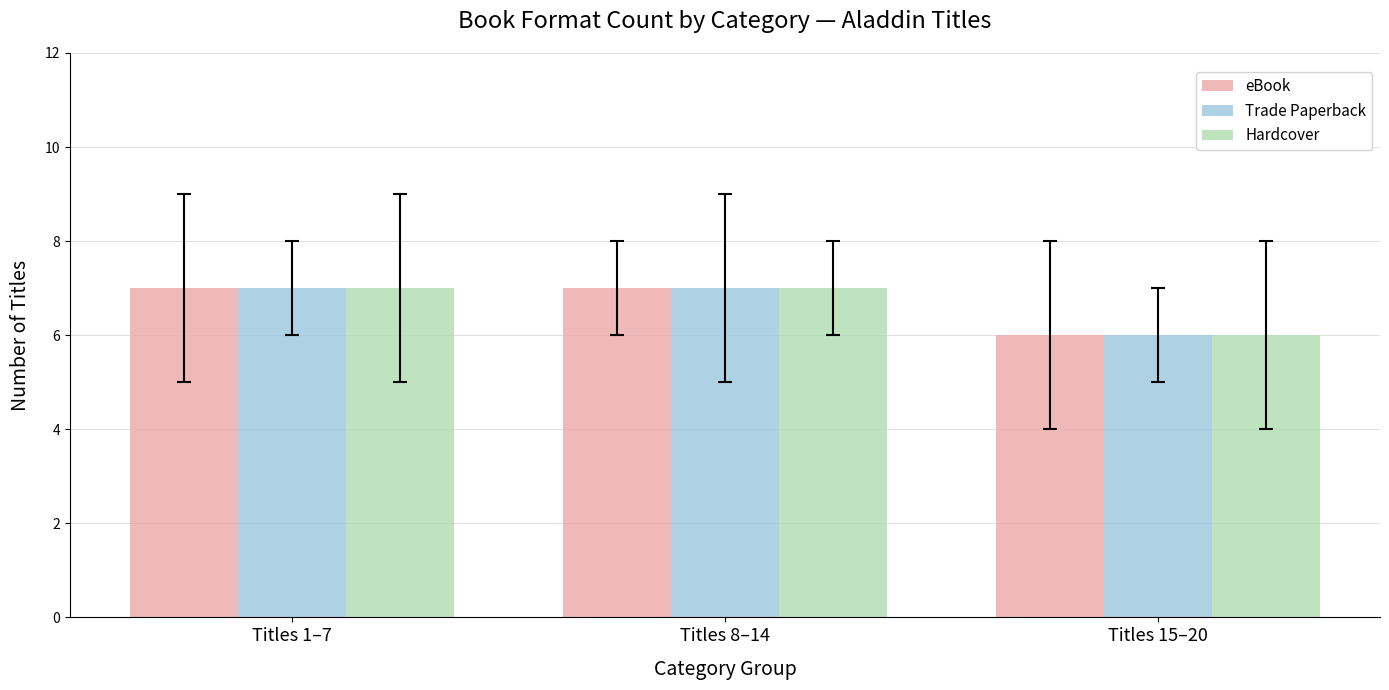

Count the number of data series in this chart.

3